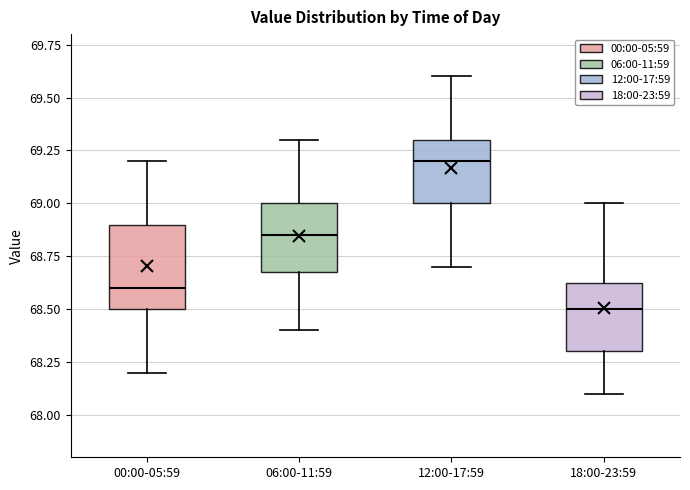

Reading left to right, read every box against the y-axis: the position of its median line, the range the box covers, and the ends of its whiskers. The values are not printed on the chart, so give them approximately, as read against the axis.

00:00-05:59: median 68.60, box 68.50 to 68.90, whiskers 68.20 to 69.20
06:00-11:59: median 68.85, box 68.70 to 69.00, whiskers 68.40 to 69.30
12:00-17:59: median 69.20, box 69.00 to 69.30, whiskers 68.70 to 69.60
18:00-23:59: median 68.50, box 68.30 to 68.65, whiskers 68.10 to 69.00